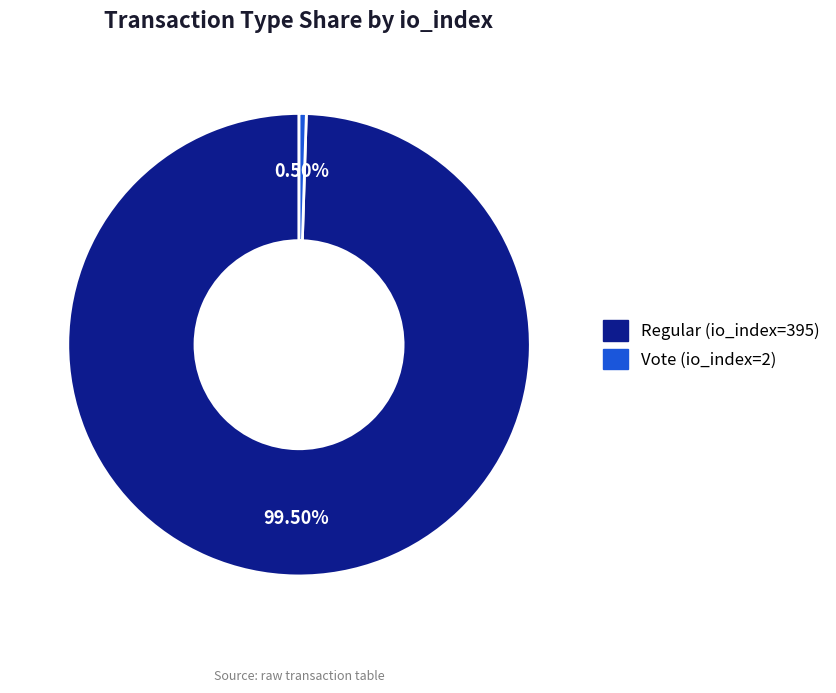

What percentage do Regular (io_index=395) and Vote (io_index=2) together represent?

100.0%